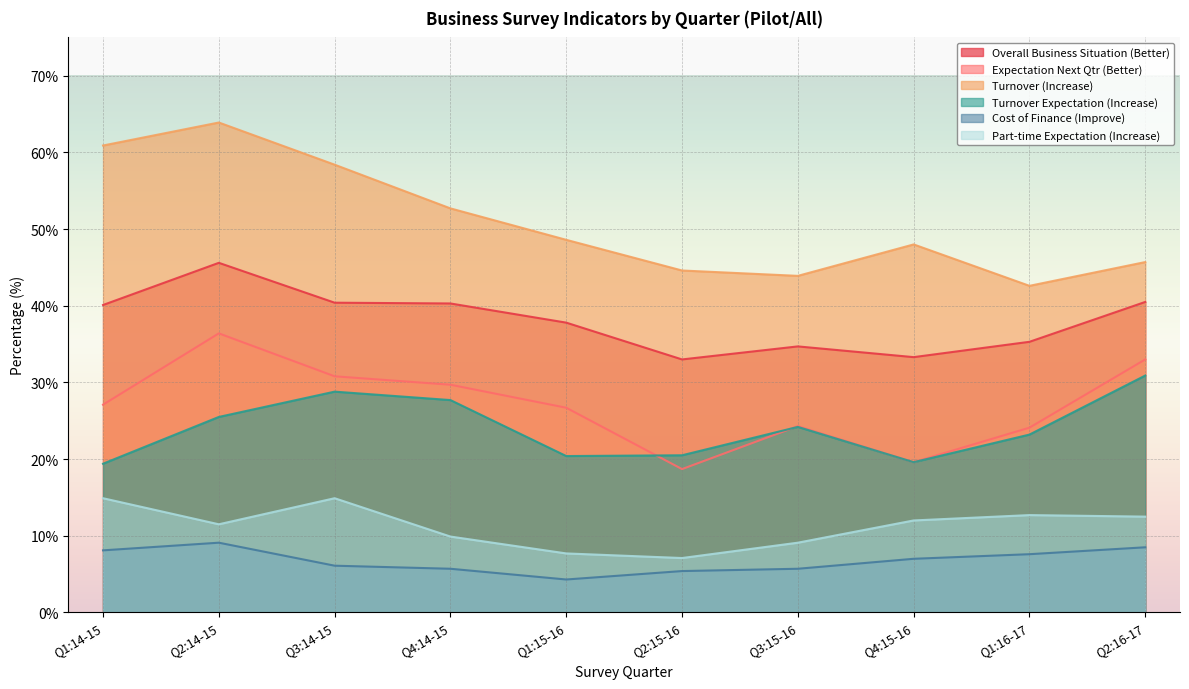

Which category has the highest value in the Turnover (Increase) series?

Q2:14-15